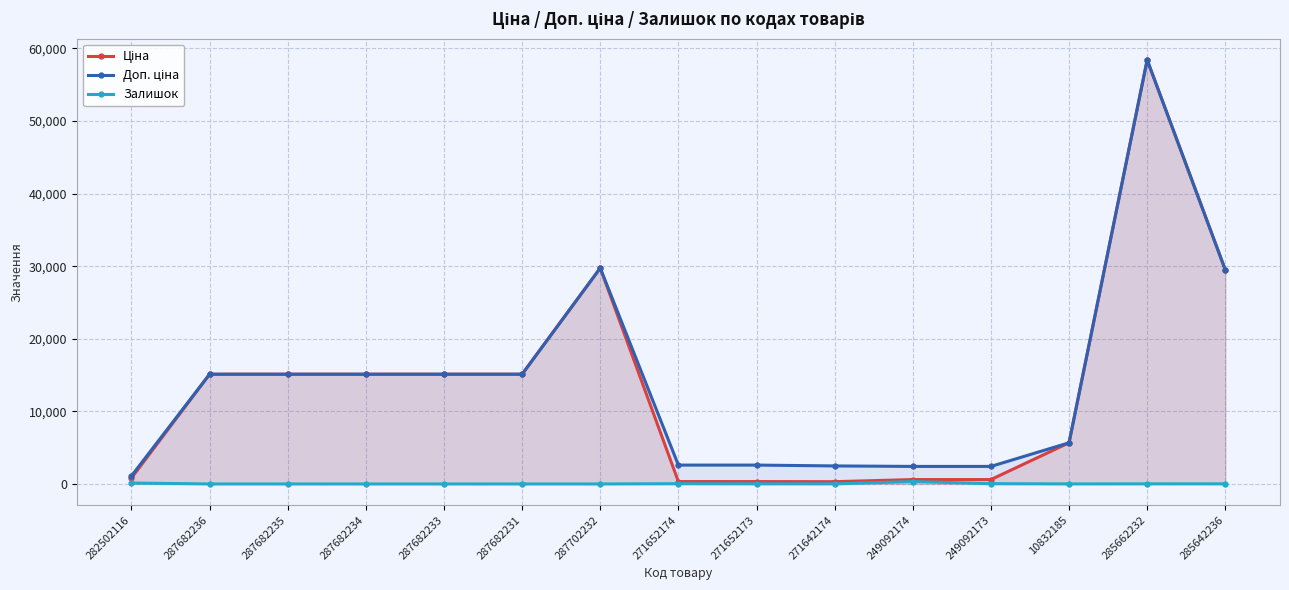

What is the difference between the Залишок values at 285642236 and 287702232?

14.0